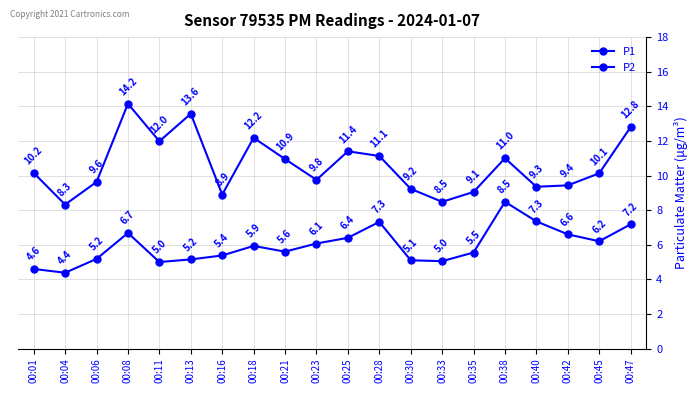

Is the value of P2 at 00:45 greater than the value of P1 at 00:25?

No